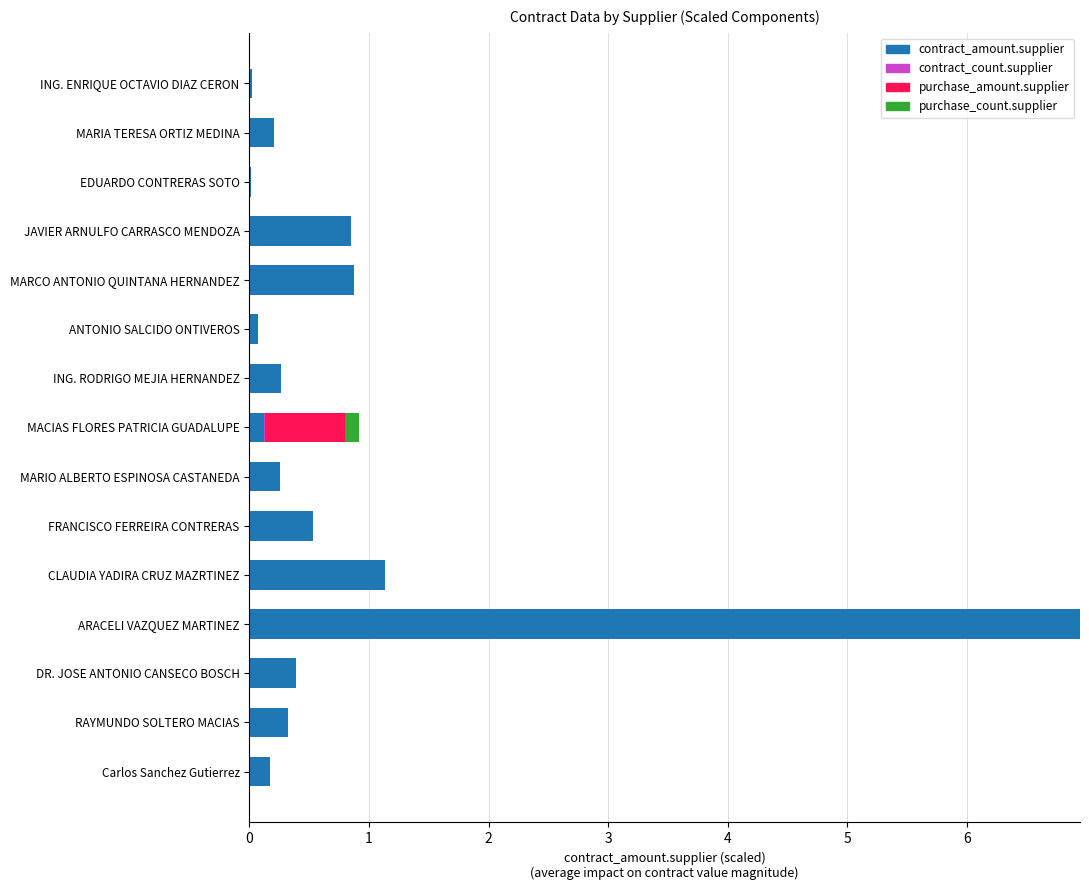

List the labels in order of purchase_amount.supplier value, smallest first.

ING. ENRIQUE OCTAVIO DIAZ CERON, MARIA TERESA ORTIZ MEDINA, EDUARDO CONTRERAS SOTO, JAVIER ARNULFO CARRASCO MENDOZA, MARCO ANTONIO QUINTANA HERNANDEZ, ANTONIO SALCIDO ONTIVEROS, ING. RODRIGO MEJIA HERNANDEZ, MARIO ALBERTO ESPINOSA CASTANEDA, FRANCISCO FERREIRA CONTRERAS, CLAUDIA YADIRA CRUZ MAZRTINEZ, ARACELI VAZQUEZ MARTINEZ, DR. JOSE ANTONIO CANSECO BOSCH, RAYMUNDO SOLTERO MACIAS, Carlos Sanchez Gutierrez, MACIAS FLORES PATRICIA GUADALUPE